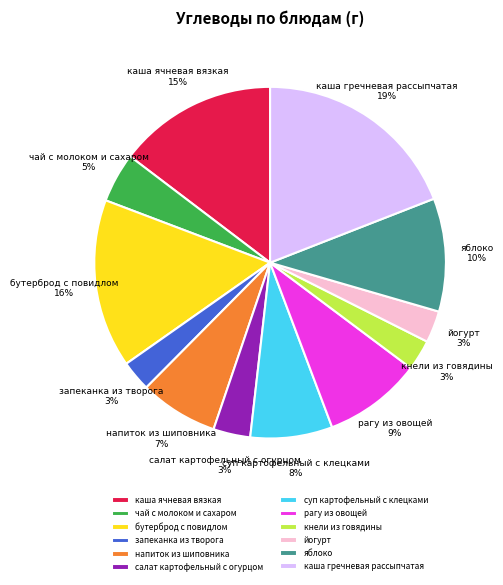

Do напиток из шиповника and каша гречневая рассыпчатая together represent more than half of the pie?

No